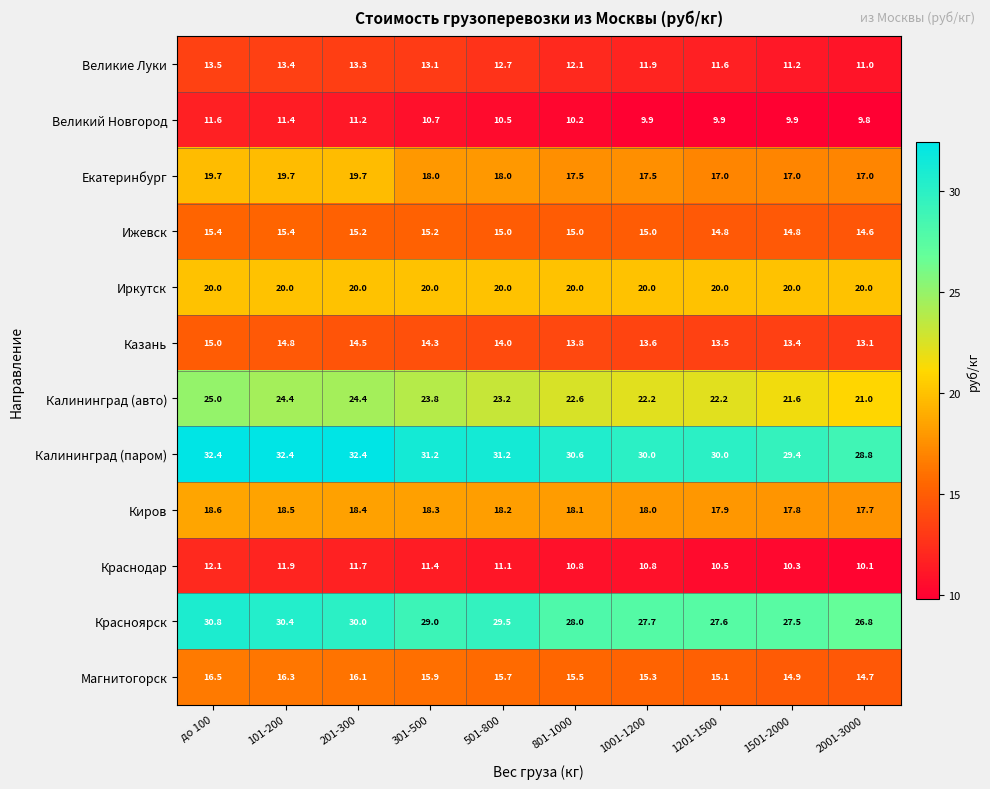

Which category has the lowest value in the Великие Луки series?

2001-3000